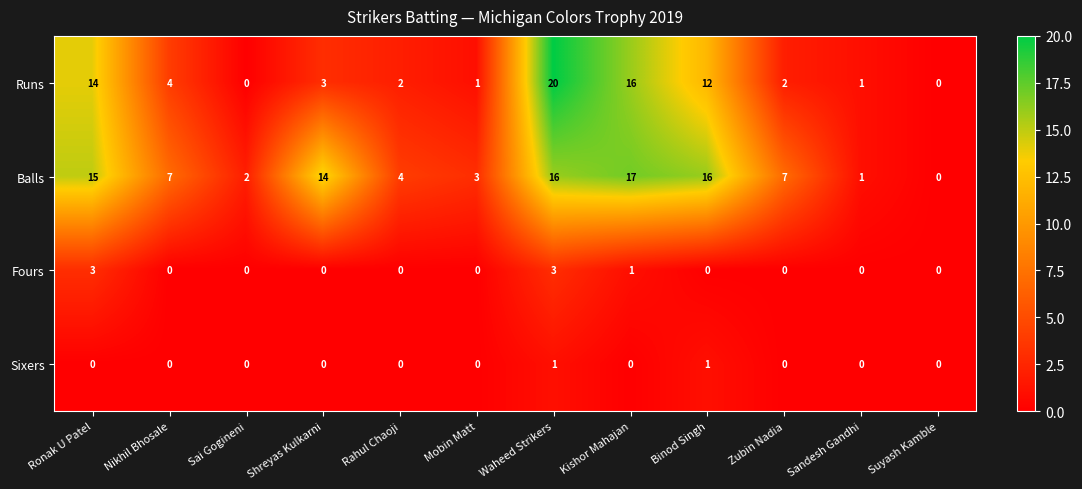

Which series has the largest range (max minus min)?

Runs